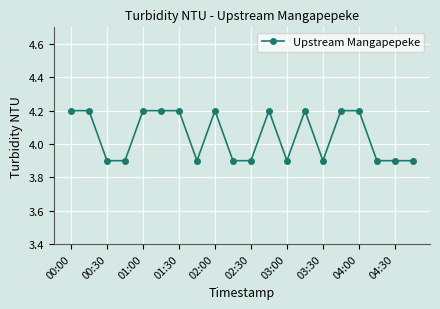

What is the maximum value shown in the chart?

4.2